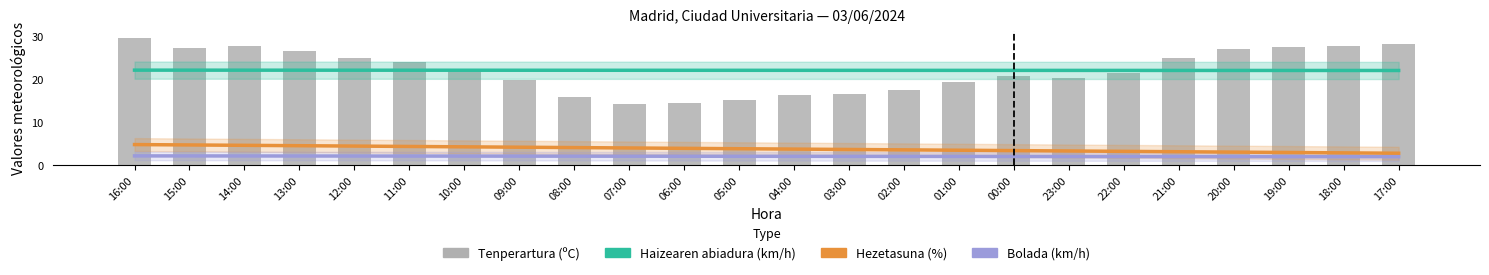

Reading left to right, what are all the values shown in this chart?

Haizearen abiadura (km/h): 16:00=22.1	15:00=22.1	14:00=22.1	13:00=22.1	12:00=22.1	11:00=22.0	10:00=22.0	09:00=22.0	08:00=22.0	07:00=22.0	06:00=22.0	05:00=22.0	04:00=22.0	03:00=22.0	02:00=22.0	01:00=22.0	00:00=22.0	23:00=22.0	22:00=22.0	21:00=22.0	20:00=22.0	19:00=22.0	18:00=22.0	17:00=22.0
Hezetasuna (%): 16:00=4.7	15:00=4.7	14:00=4.6	13:00=4.5	12:00=4.4	11:00=4.3	10:00=4.2	09:00=4.1	08:00=4.0	07:00=3.9	06:00=3.9	05:00=3.8	04:00=3.7	03:00=3.6	02:00=3.5	01:00=3.4	00:00=3.3	23:00=3.2	22:00=3.2	21:00=3.1	20:00=3.0	19:00=2.9	18:00=2.8	17:00=2.7
Bolada (km/h): 16:00=2.1	15:00=2.1	14:00=2.1	13:00=2.1	12:00=2.1	11:00=2.1	10:00=2.1	09:00=2.0	08:00=2.0	07:00=2.0	06:00=2.0	05:00=2.0	04:00=2.0	03:00=2.0	02:00=2.0	01:00=2.0	00:00=2.0	23:00=2.0	22:00=2.0	21:00=1.9	20:00=1.9	19:00=1.9	18:00=1.9	17:00=1.9
Tenperartura (ºC): 16:00=29.6	15:00=27.3	14:00=27.8	13:00=26.5	12:00=25.0	11:00=23.9	10:00=21.8	09:00=19.7	08:00=15.8	07:00=14.2	06:00=14.4	05:00=15.1	04:00=16.2	03:00=16.4	02:00=17.5	01:00=19.3	00:00=20.8	23:00=20.2	22:00=21.5	21:00=25.0	20:00=27.1	19:00=27.5	18:00=27.8	17:00=28.2